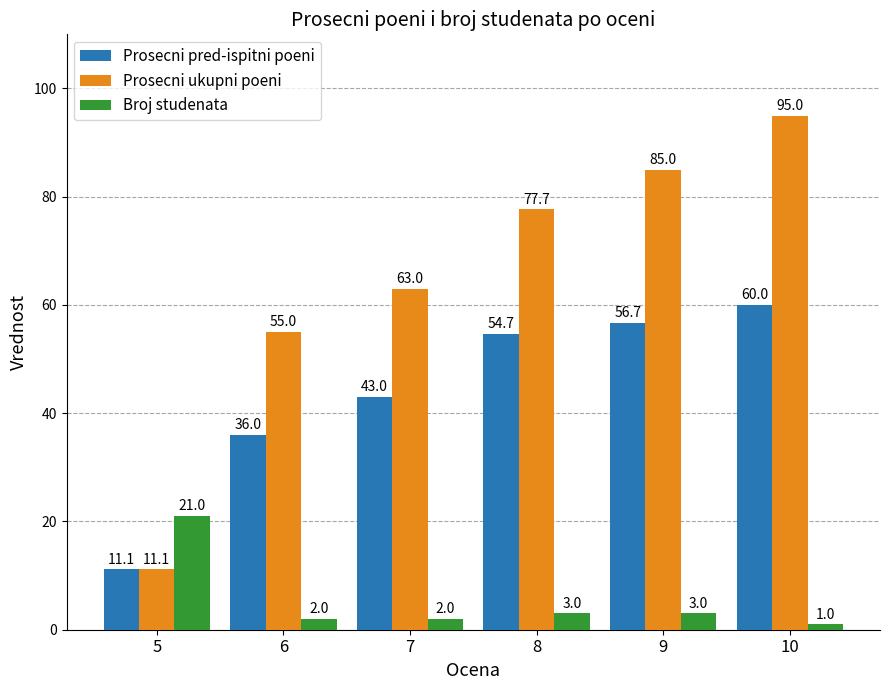

How many values in the Prosecni ukupni poeni series are below 77?

3